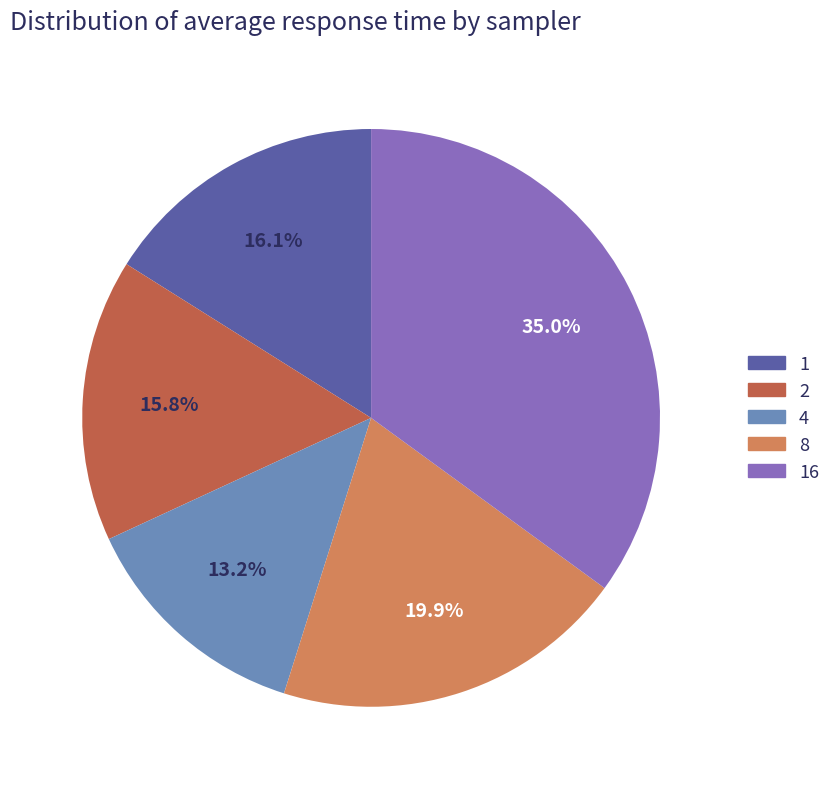

Does any single category account for the majority?

No